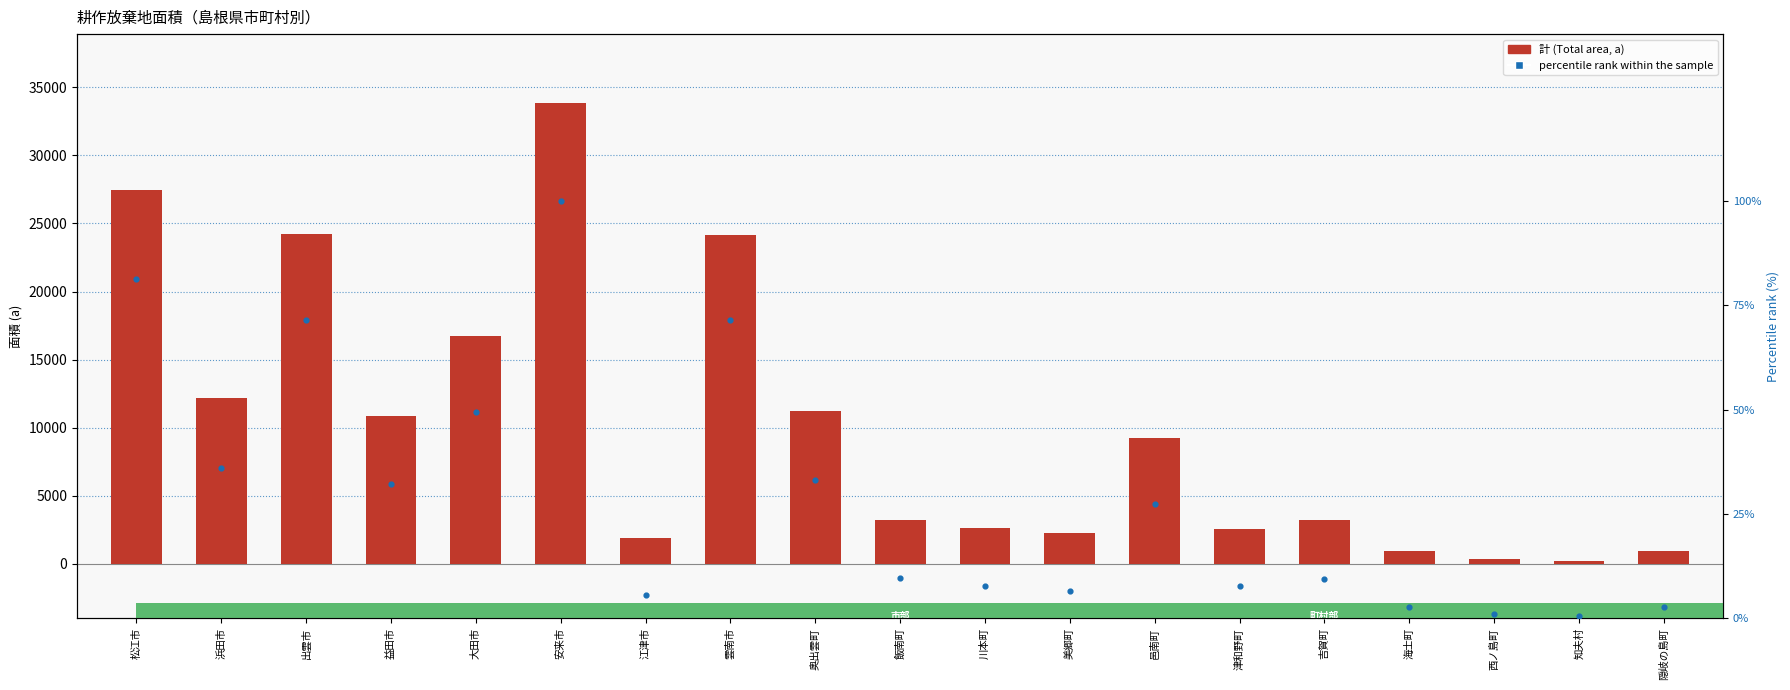

Which series reaches the maximum Y coordinate?

計 (Total area, a)